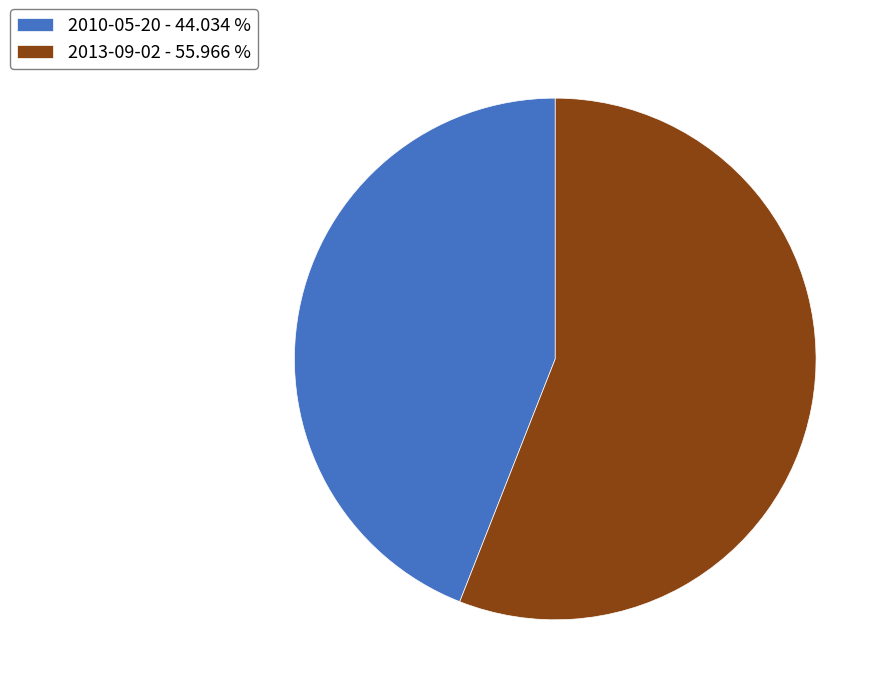

Which category has the smallest portion of the pie?

2010-05-20